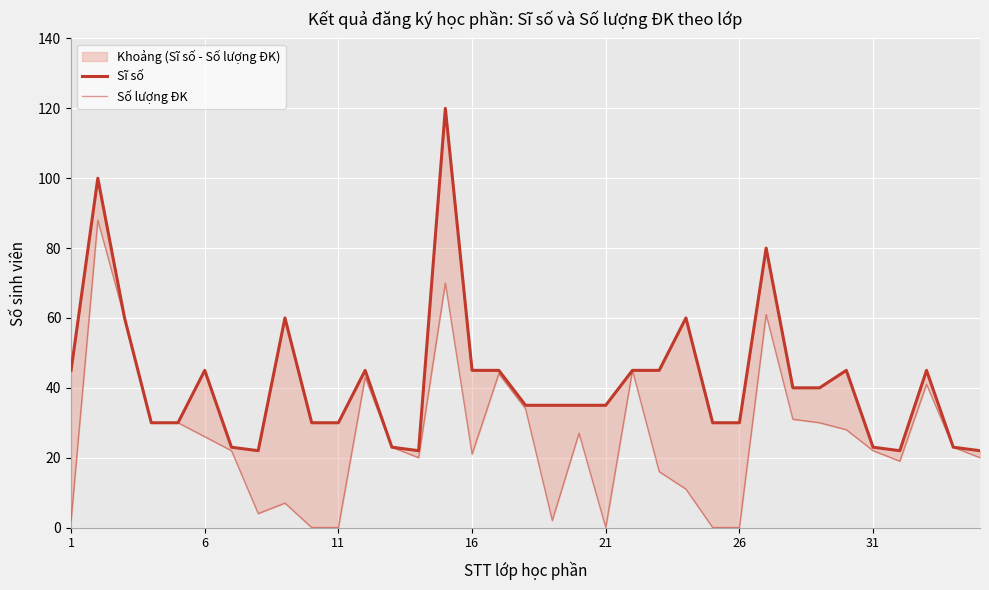

What is the difference between the second highest and second lowest values in the Số lượng ĐK series?

70